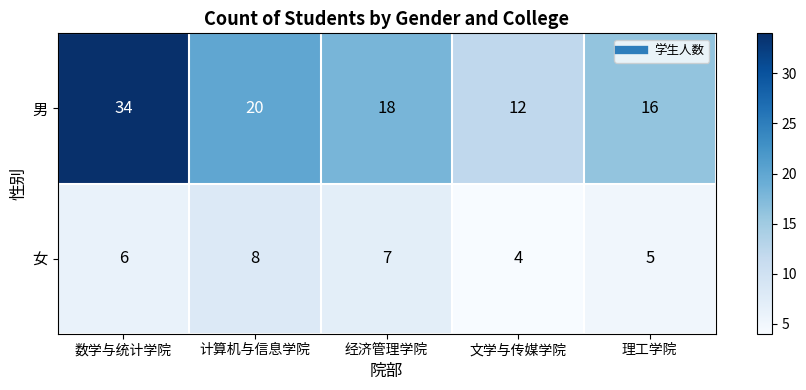

At how many categories does at least one series exceed 19?

2